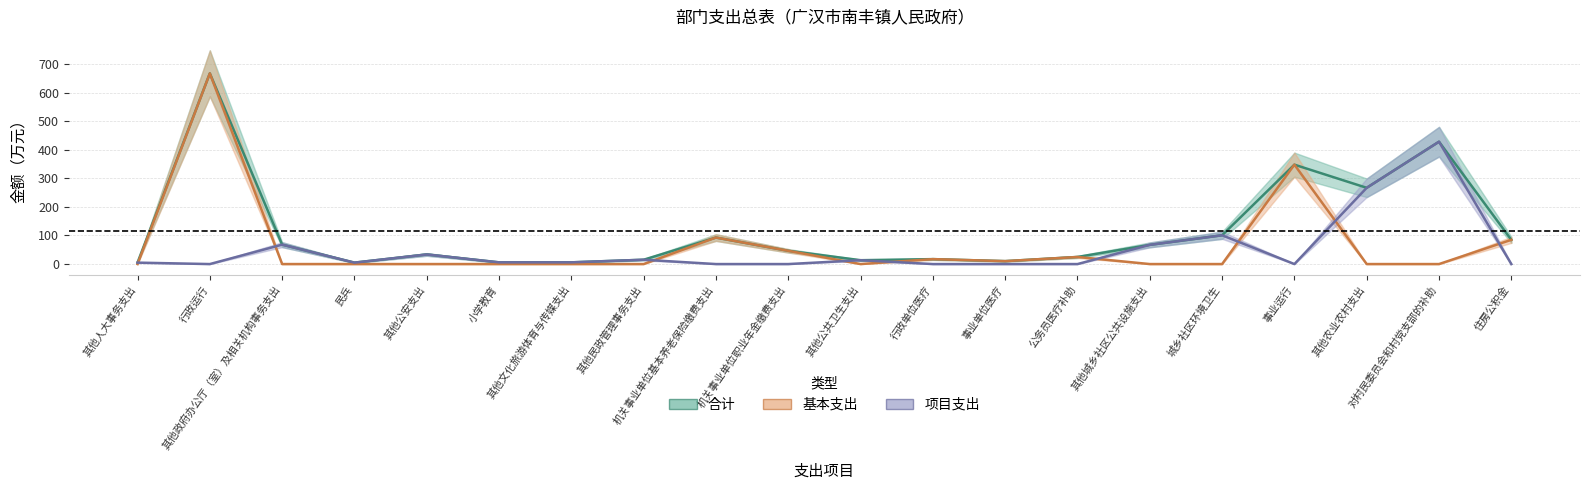

What is the sum of the 合计 values at 民兵 and 其他公共卫生支出?

18.5